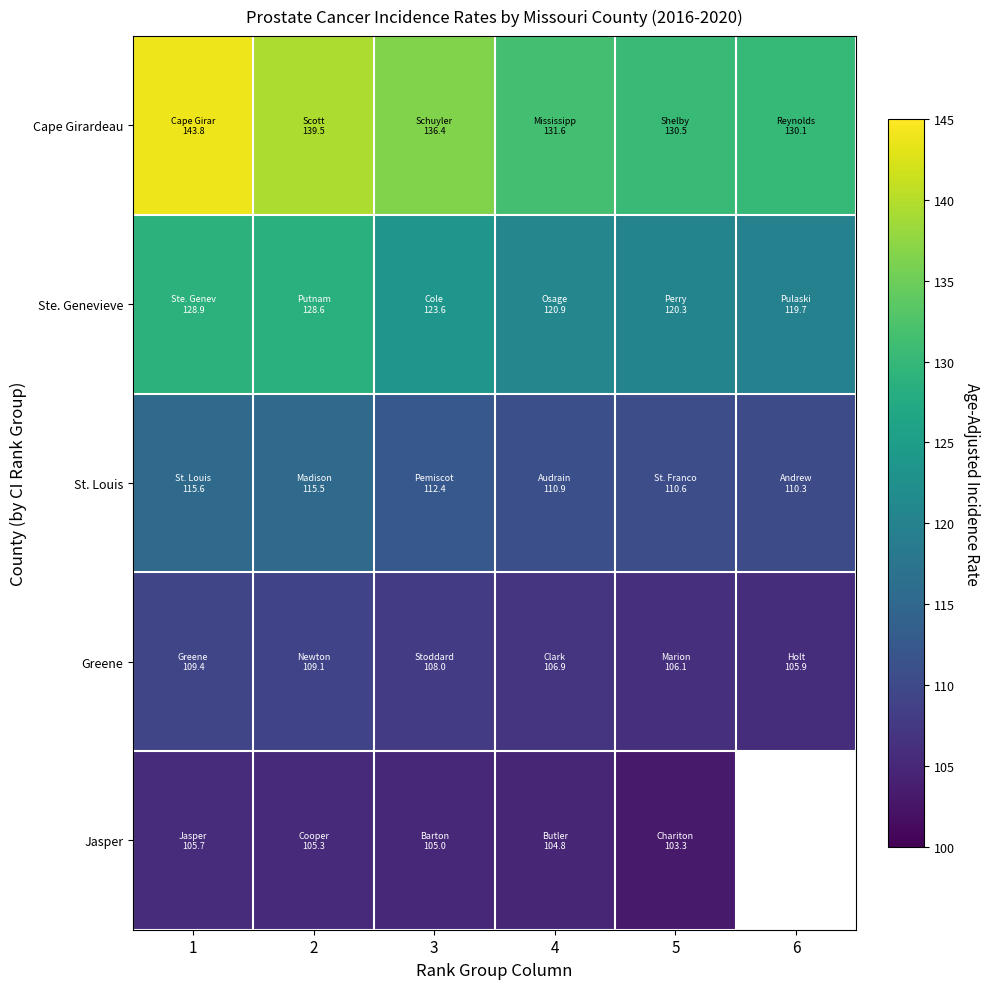

Which series has the largest total across all categories?

Cape Girardeau